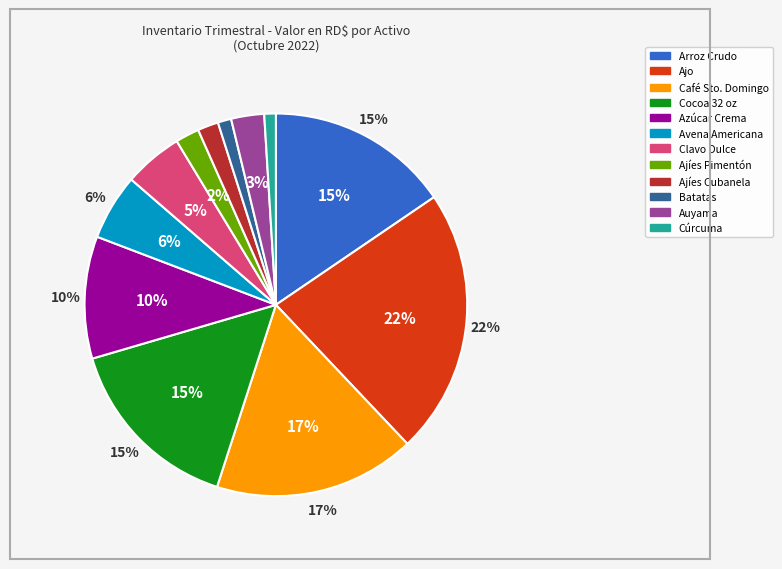

Is it true that CURCUMA is 1% of the pie?

True